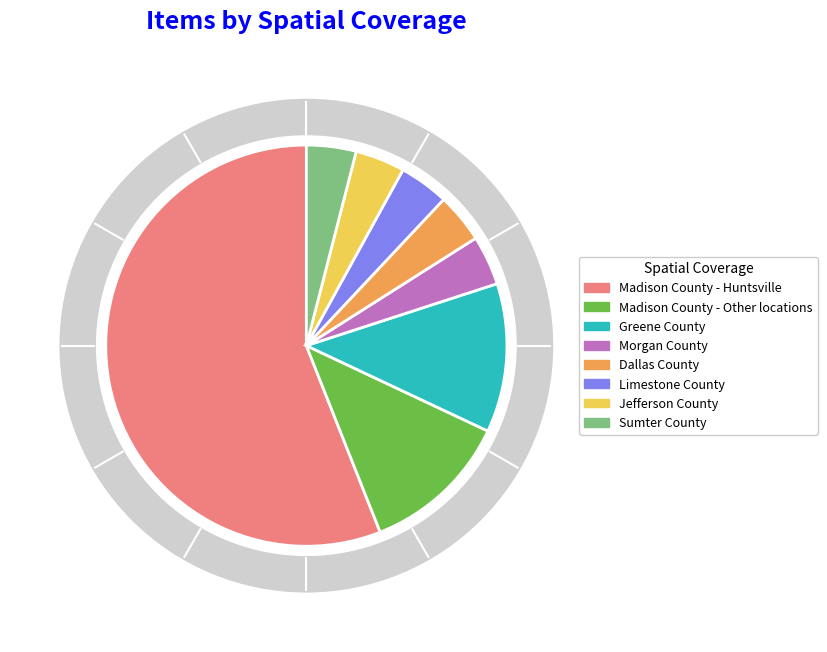

What is the ratio of the value at Jefferson County to the value at Morgan County?

1.0